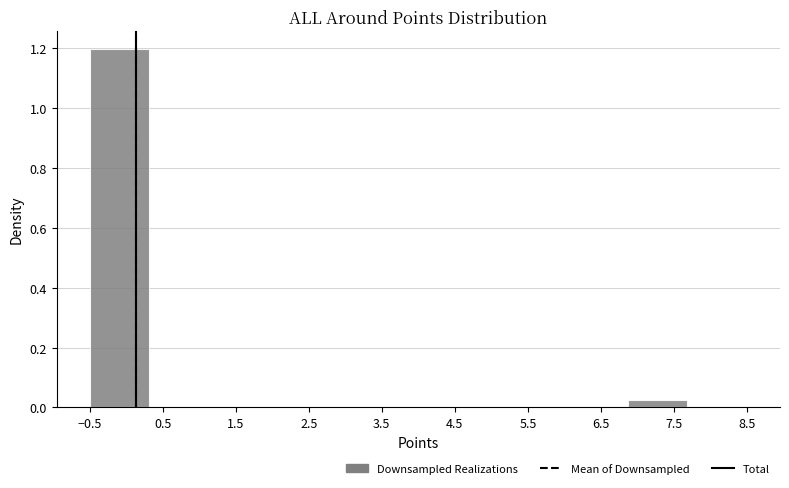

Reading left to right, transcribe this chart: for each bar, give the range it covers on the x-axis and its height. Neither the bar edges nor the heights are printed on the chart, so give them approximately, as read against the axes.

-0.5 to 0.3: 1.20
0.3 to 1.1: 0
1.1 to 2.0: 0
2.0 to 2.8: 0
2.8 to 3.6: 0
3.6 to 4.4: 0
4.4 to 5.2: 0
5.2 to 6.0: 0
6.0 to 6.9: 0
6.9 to 7.7: 0.02
7.7 to 8.5: 0